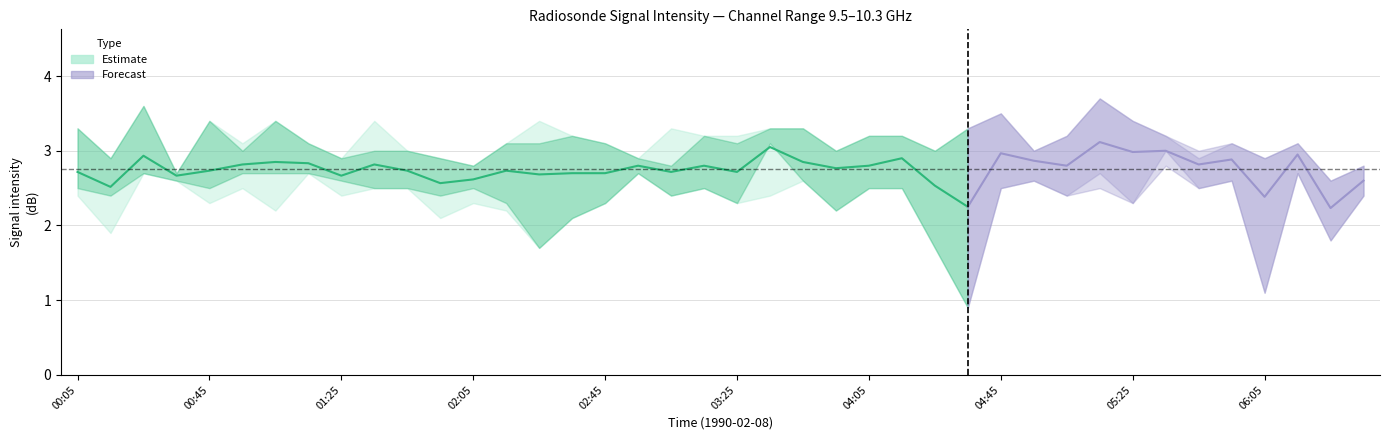

What position from the right is 1990/02/08 06:25?

2